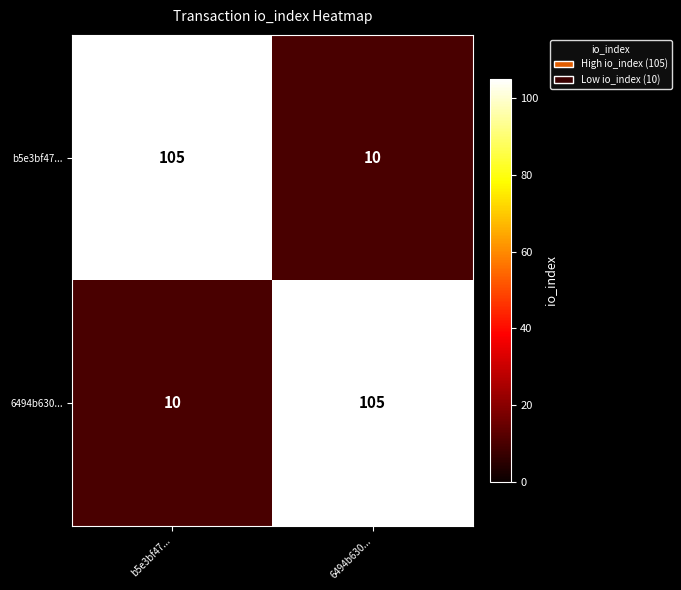

What is the maximum value shown in the chart?

105